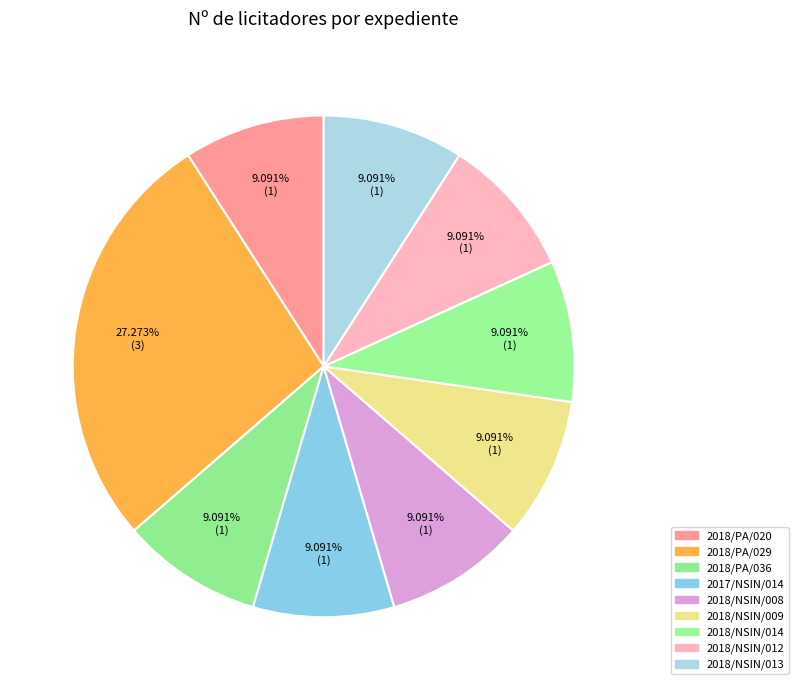

What portion of the pie excludes 2018/PA/029?

72.7%